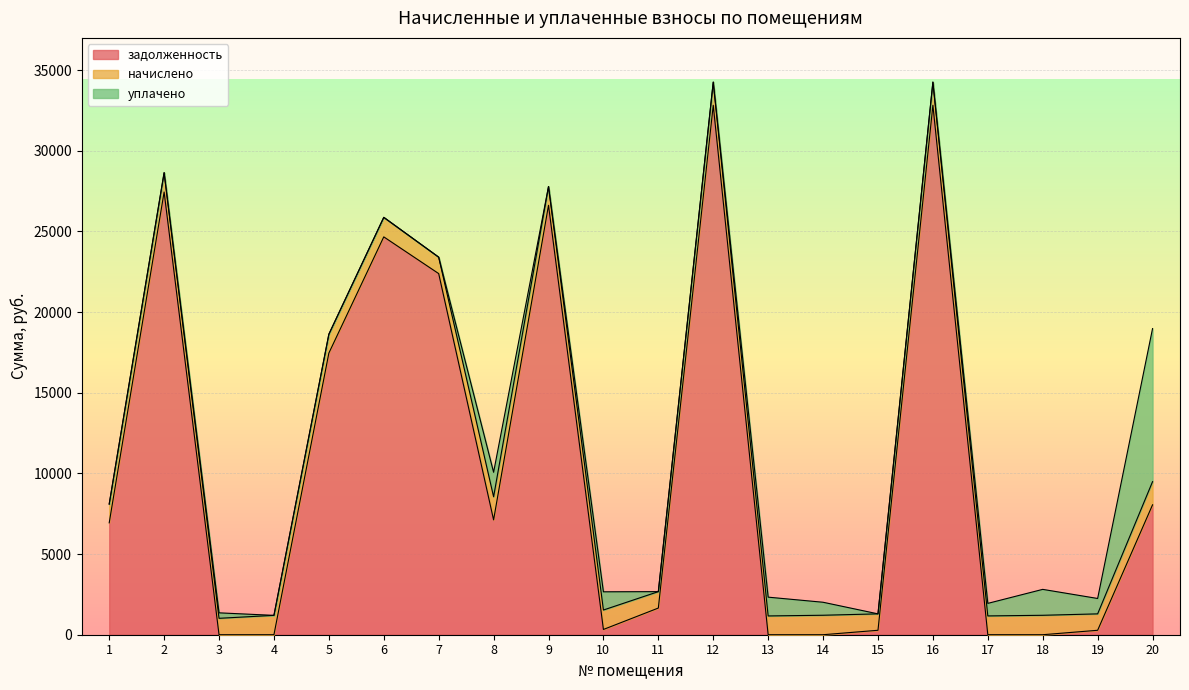

True or false: уплачено has a value of -4422.8 at 11.

False